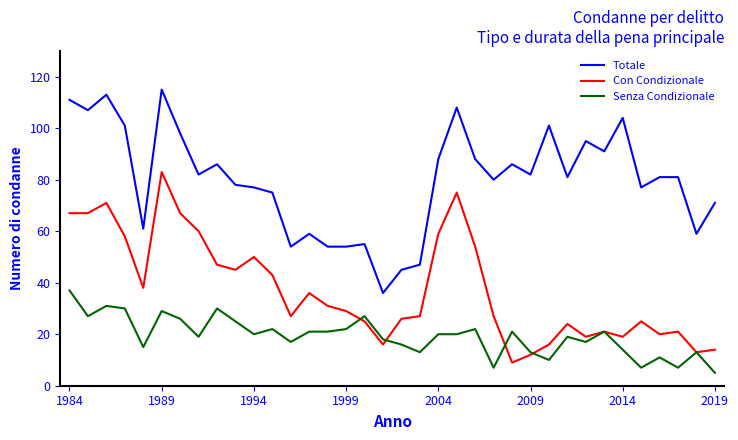

List the series in order of their peak value, highest first.

Totale, Con Condizionale, Senza Condizionale